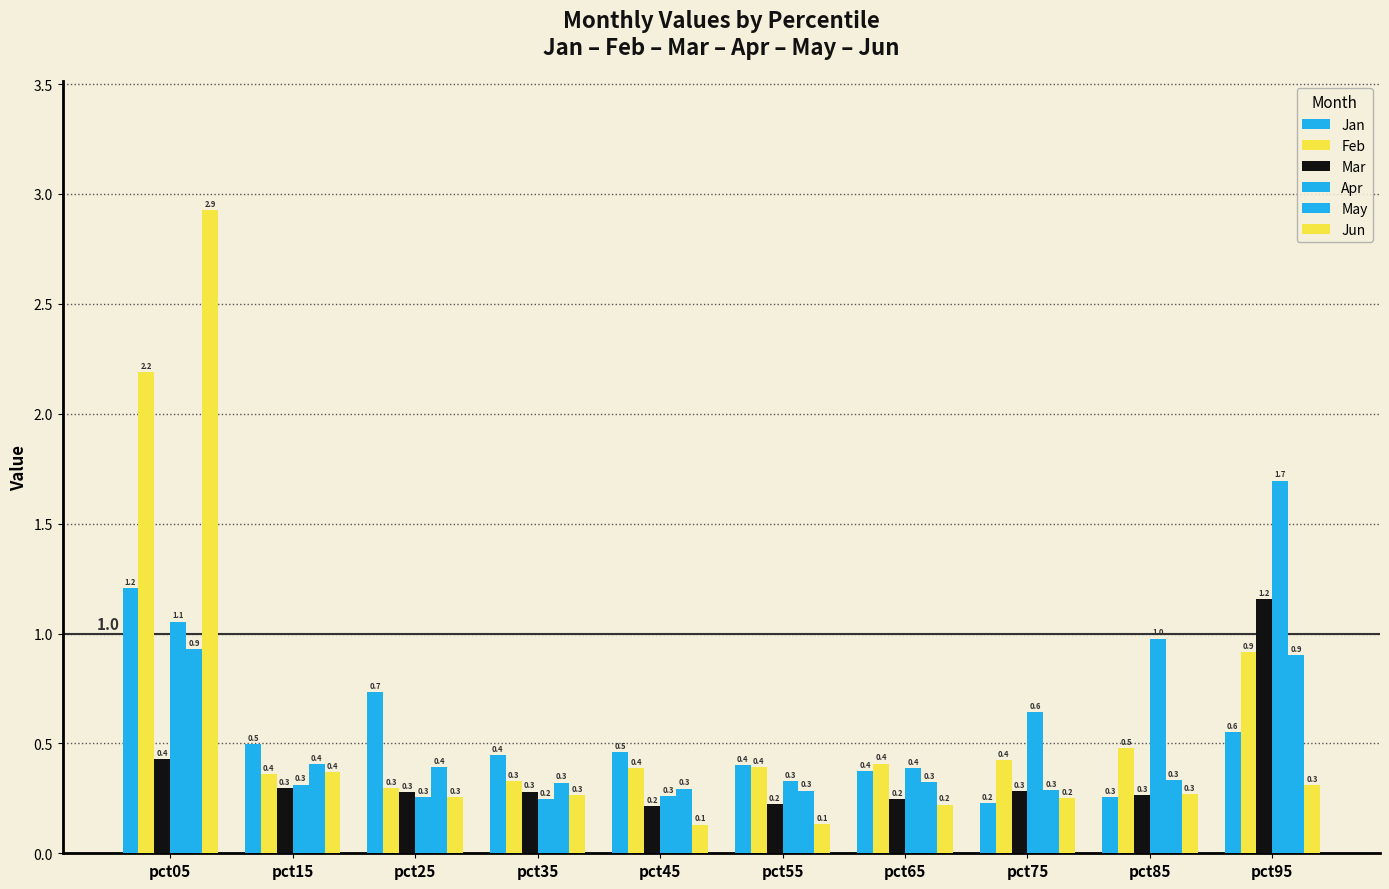

How many bars are there in total?

60